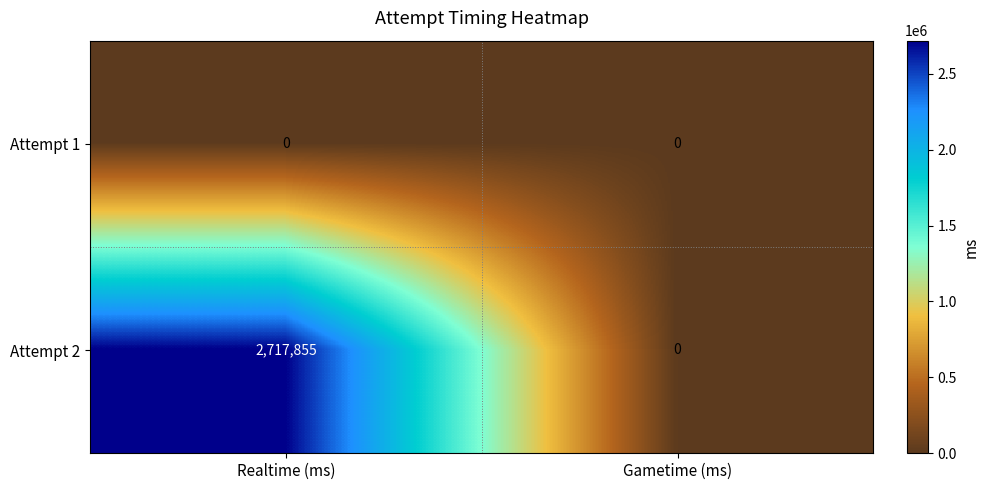

Reading right to left, what are all the values shown in this chart?

Attempt 1: 0	0
Attempt 2: 0	2717855